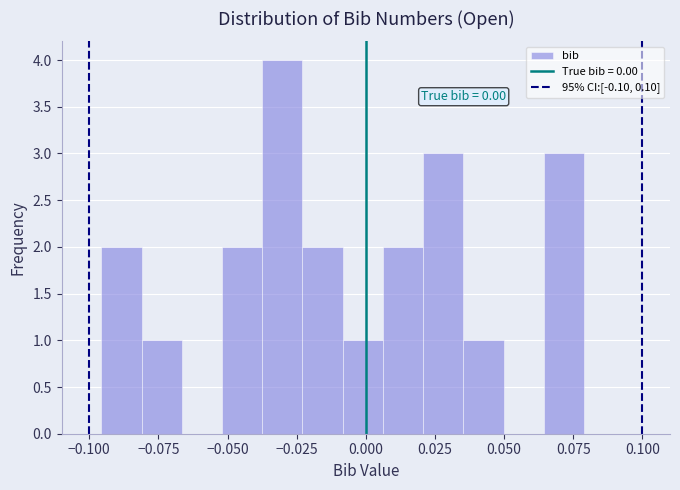

Around what value on the x-axis is the tallest bar? Give the approximate position of its centre, as read against the axis.

-0.030